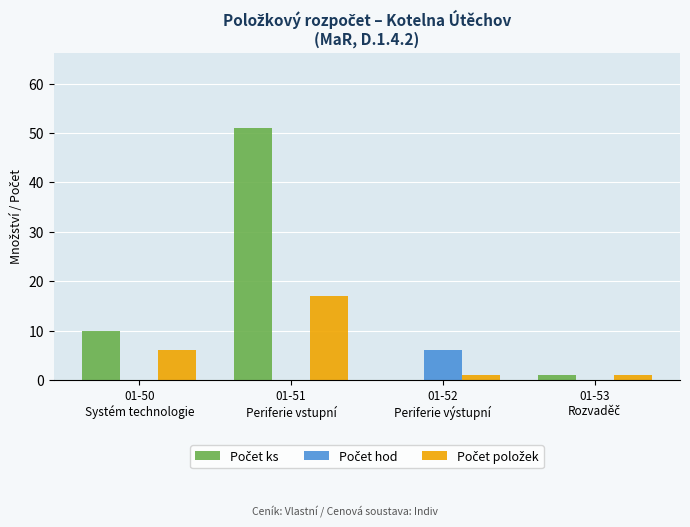

How many groups of bars are there?

4